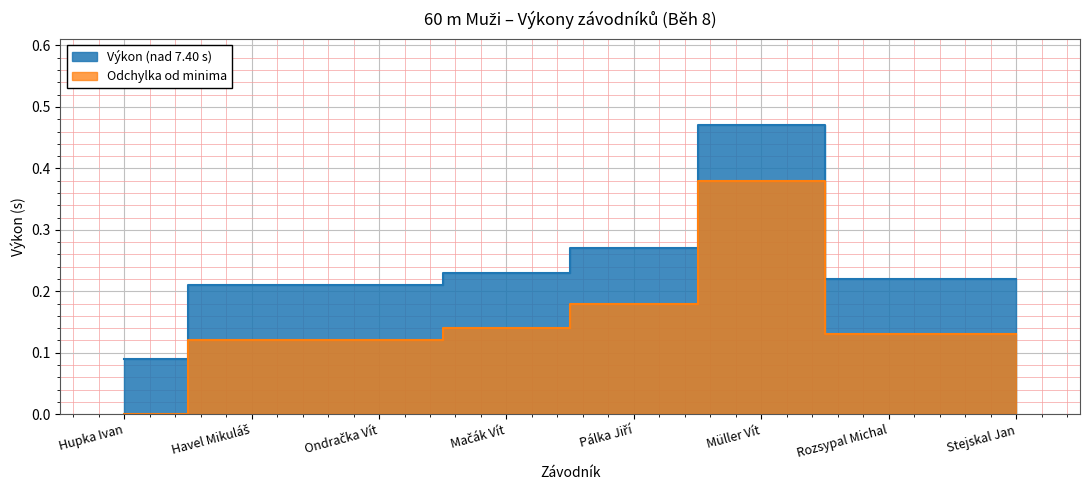

Reading right to left, what are all the values shown in this chart?

0.2	0.2	0.5	0.3	0.2	0.2	0.2	0.1